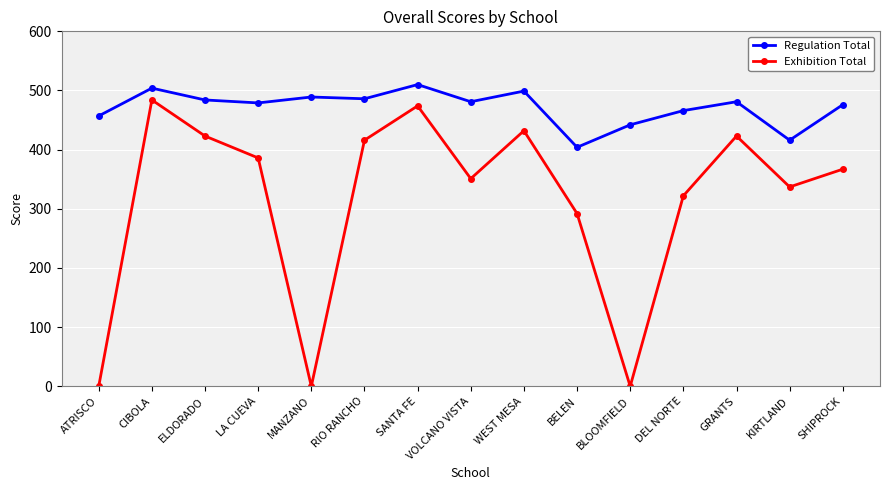

Where is the first local maximum for Exhibition Total?

CIBOLA